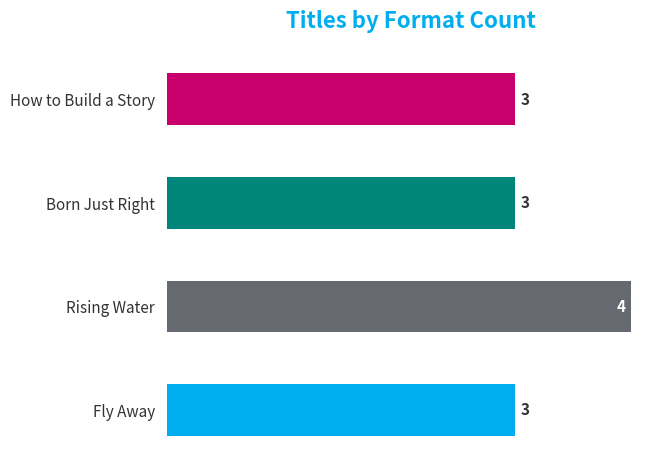

What is the change in value from Born Just Right to Rising Water?

+1